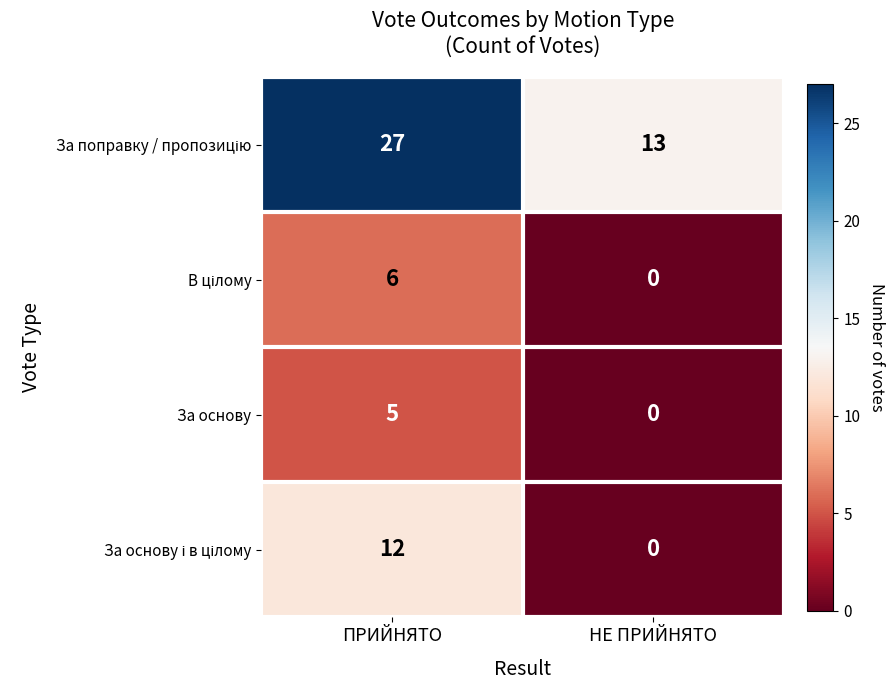

Which label corresponds to the smallest value in the chart?

НЕ ПРИЙНЯТО